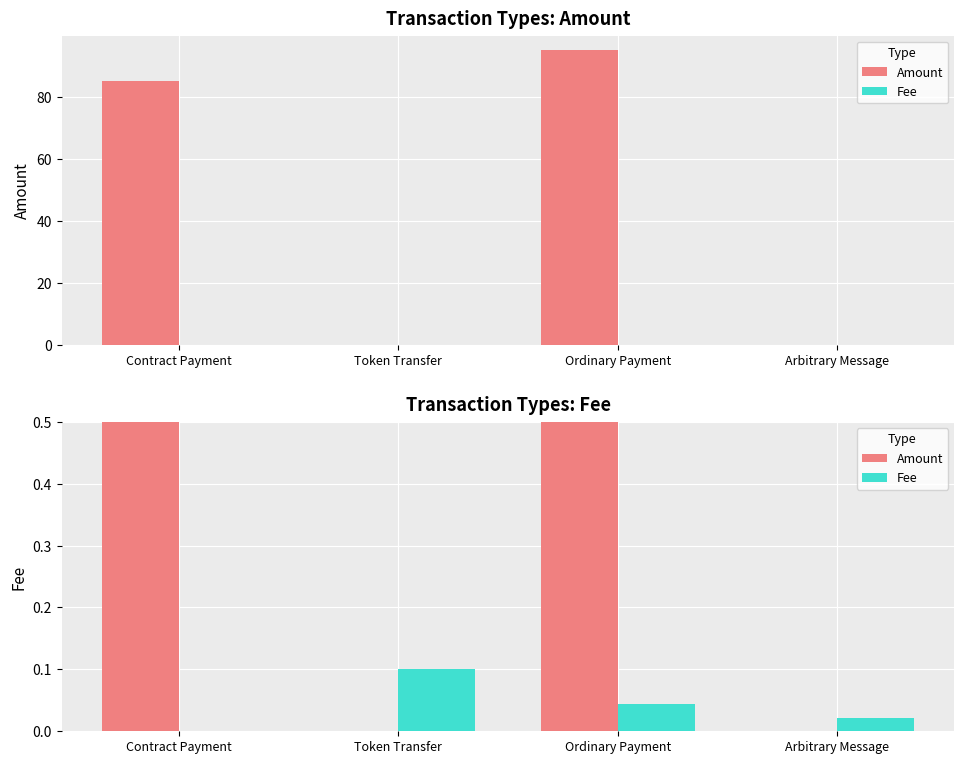

How many Fee values are between 0 and 1?

4